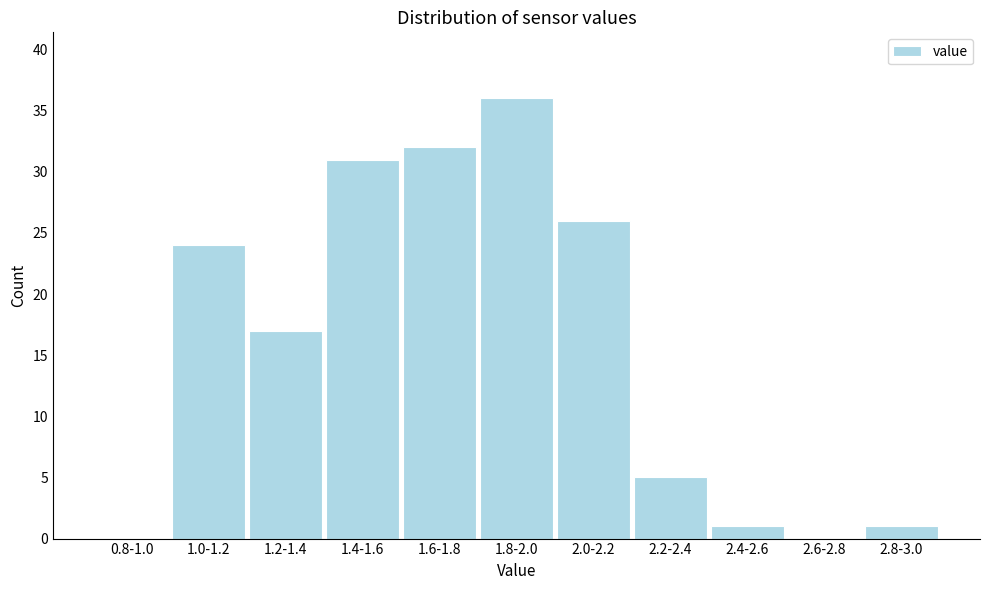

Reading left to right, list all the values displayed in this chart.

0.8-1.0=0	1.0-1.2=24	1.2-1.4=17	1.4-1.6=31	1.6-1.8=32	1.8-2.0=36	2.0-2.2=26	2.2-2.4=5	2.4-2.6=1	2.6-2.8=0	2.8-3.0=1